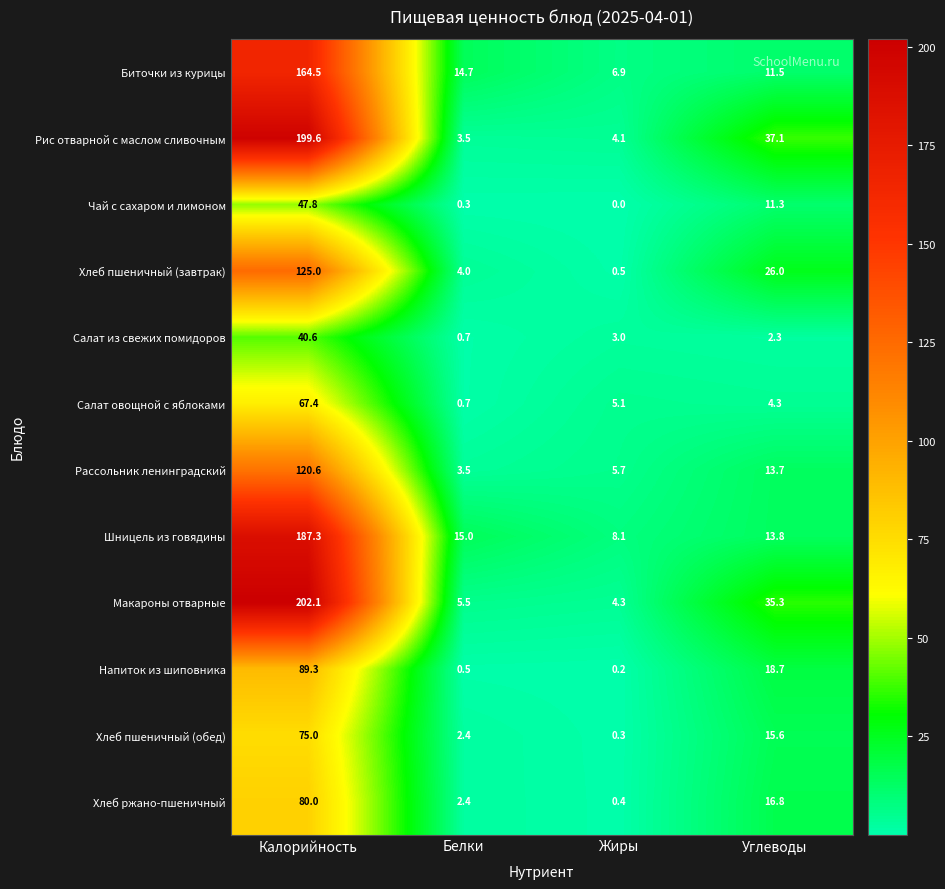

What is the spread (max minus min) of values at Калорийность?

161.5